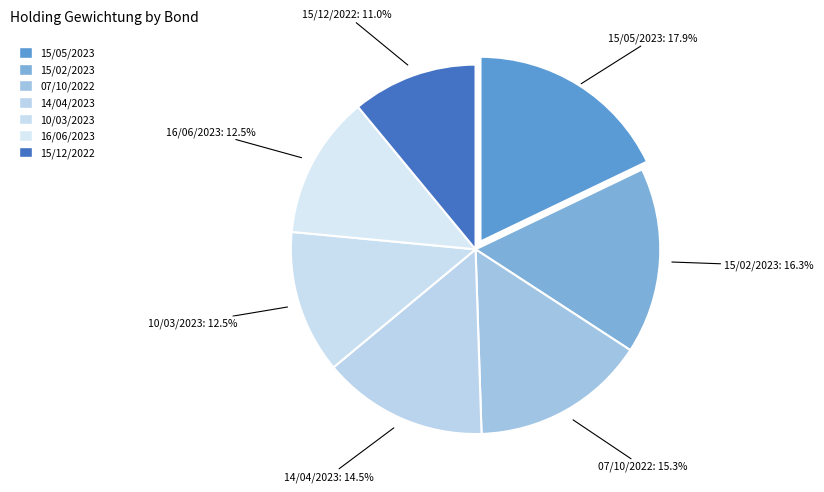

Count the number of slices in the pie.

7